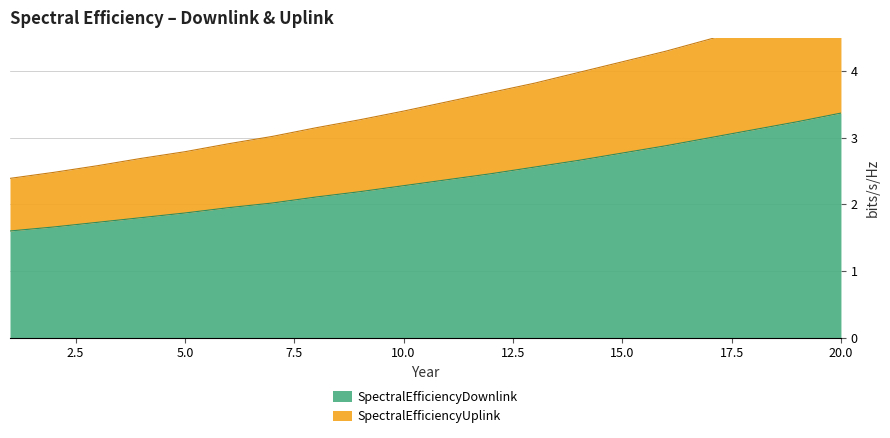

Reading left to right, transcribe all the data shown in this chart.

SpectralEfficiencyDownlink: 1.6	1.7	1.7	1.8	1.9	1.9	2.0	2.1	2.2	2.3	2.4	2.5	2.6	2.7	2.8	2.9	3.0	3.1	3.2	3.4
SpectralEfficiencyUplink: 2.4	2.5	2.6	2.7	2.8	2.9	3.0	3.1	3.3	3.4	3.5	3.7	3.8	4.0	4.1	4.3	4.5	4.7	4.8	5.0